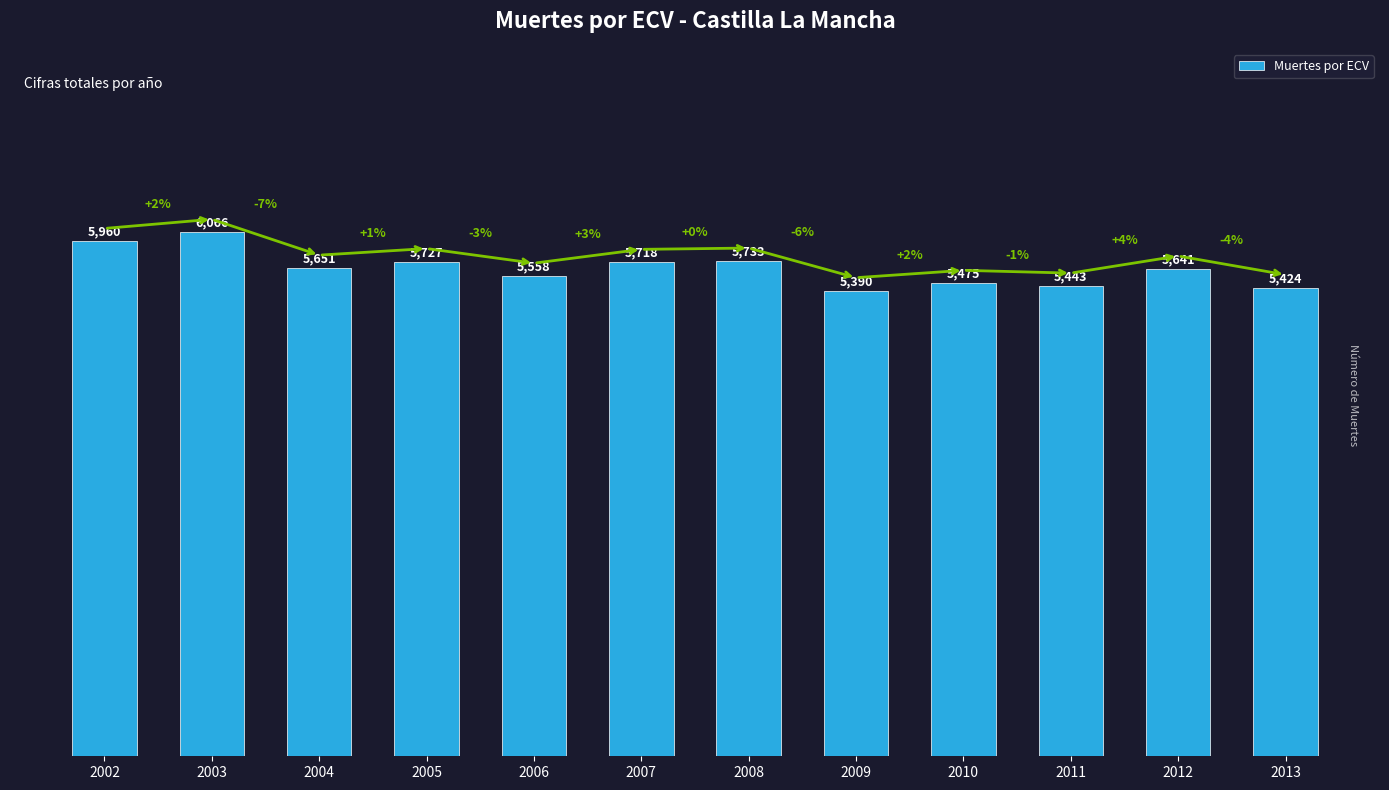

List the labels in order of value, largest first.

2003, 2002, 2008, 2005, 2007, 2004, 2012, 2006, 2010, 2011, 2013, 2009